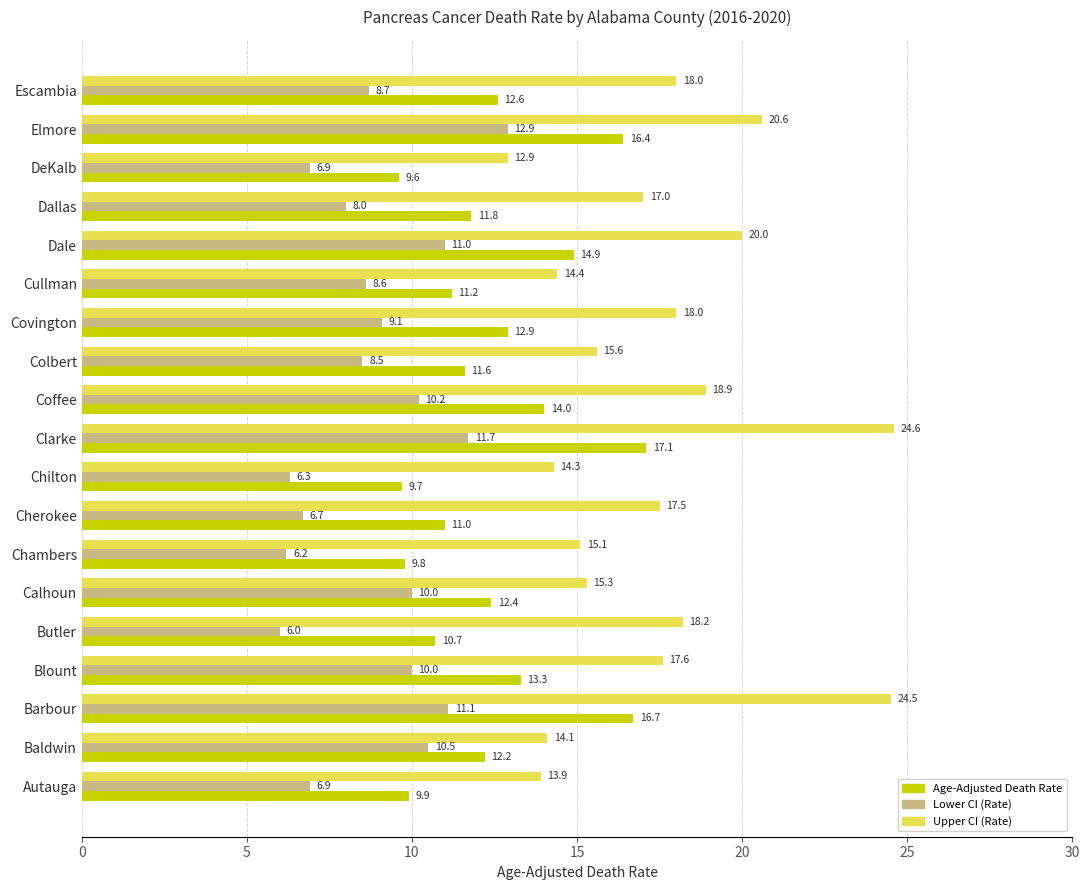

What is the sum of all Upper CI (Rate) values?

330.5